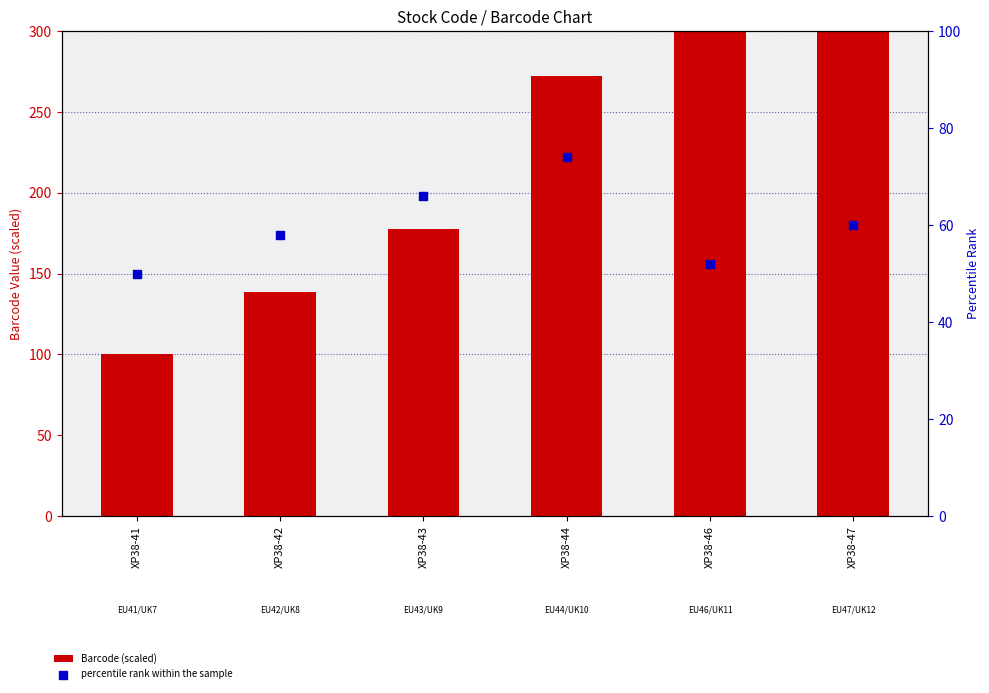

Which series contains the highest Y value?

Barcode (scaled)